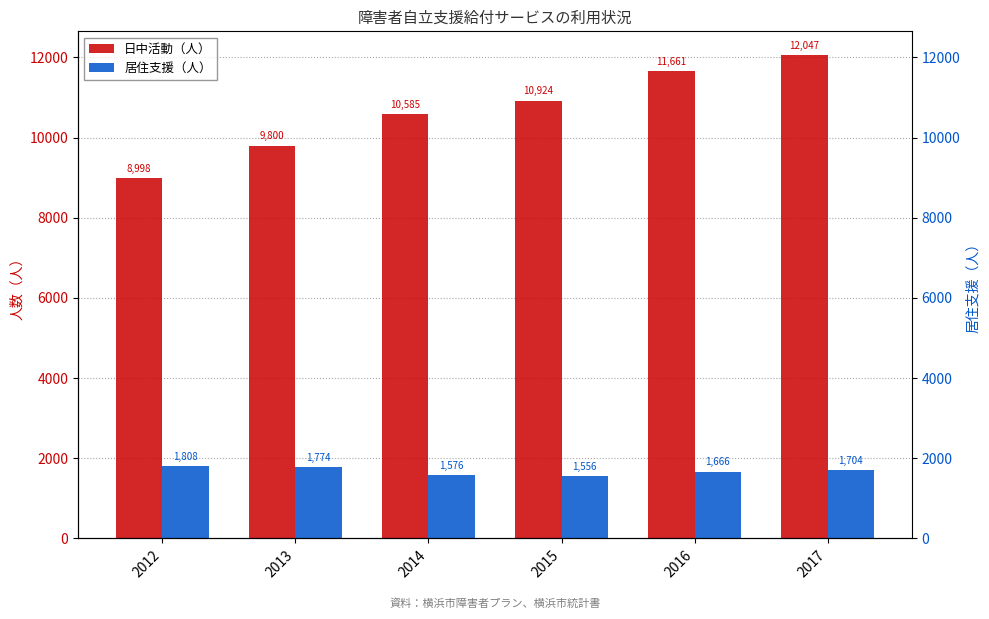

What is the difference between the maximum and second lowest values in the 居住支援（人） series?

232